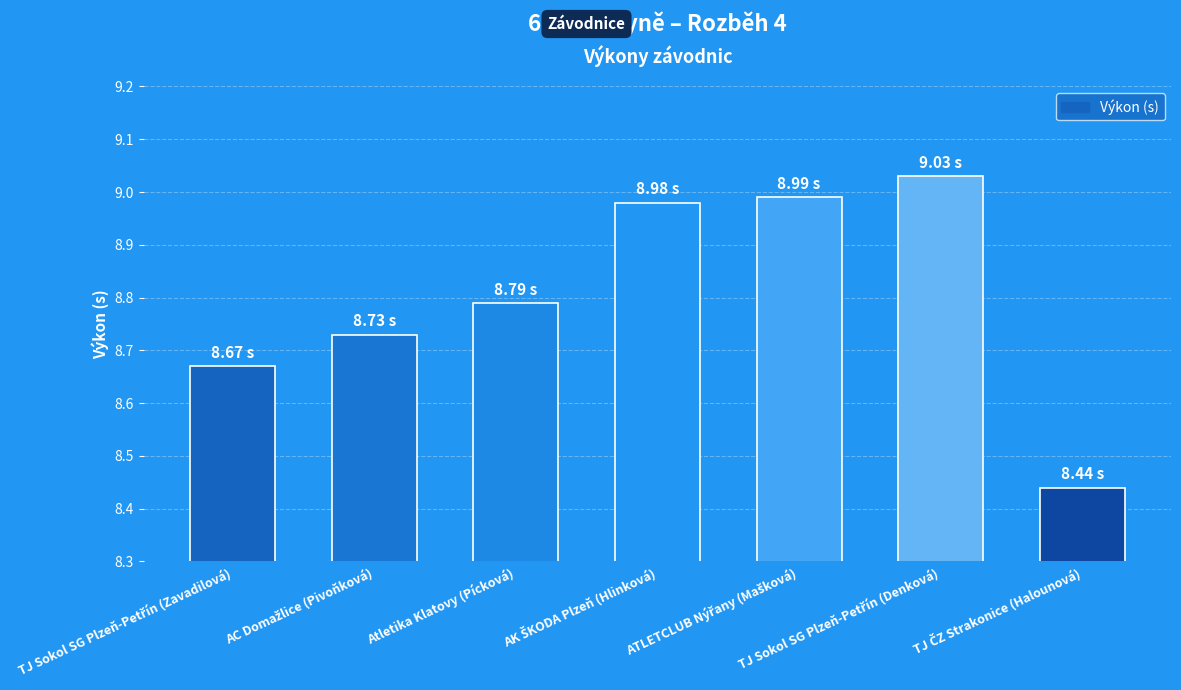

What is the label of the 3rd bar from the left?

Atletika Klatovy (Pícková)